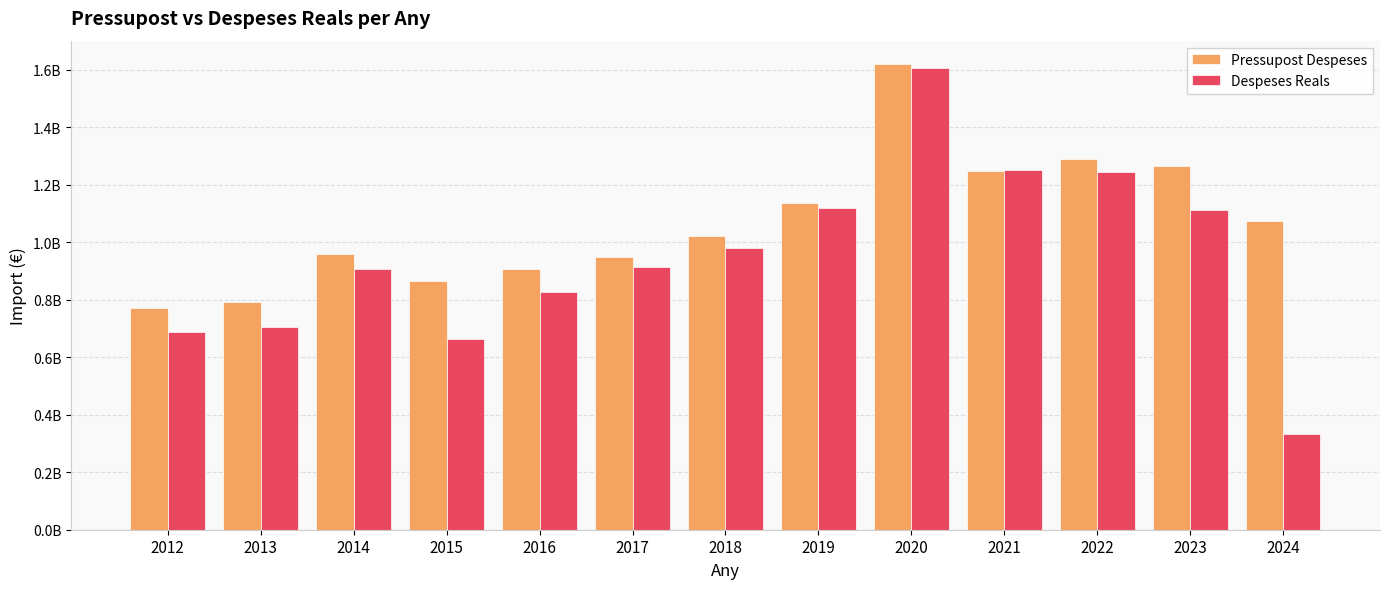

Is it true that Despeses Reals equals 579712444.1 at 2024?

False